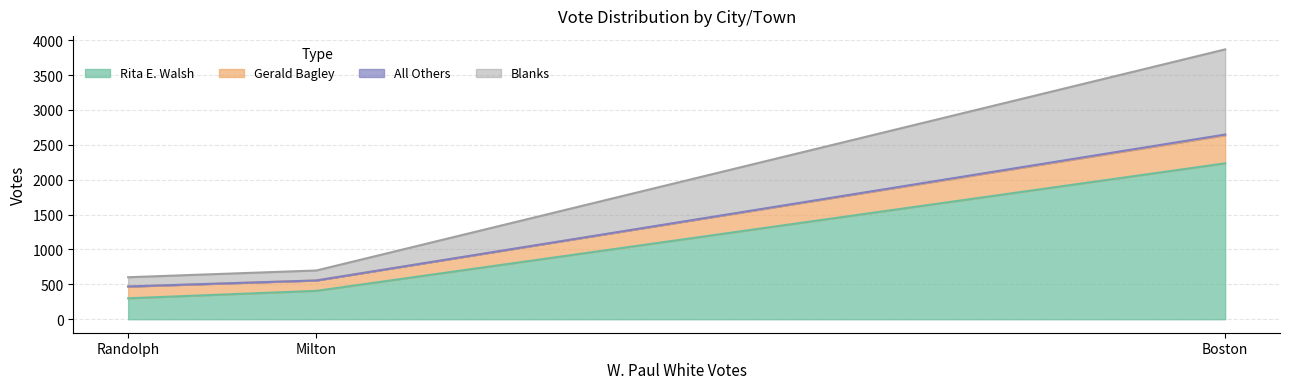

True or false: All Others has a value of 3 at Randolph.

True